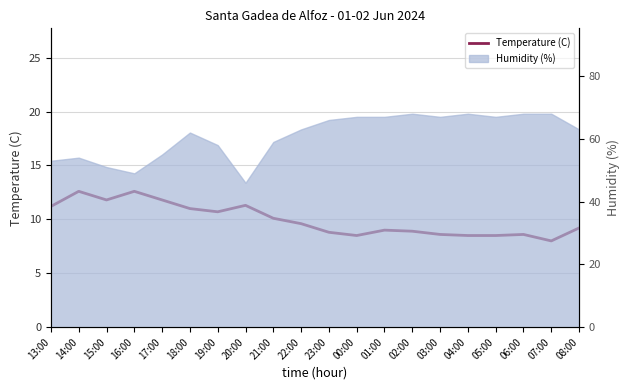

At which label is the value closest to 10?

21:00